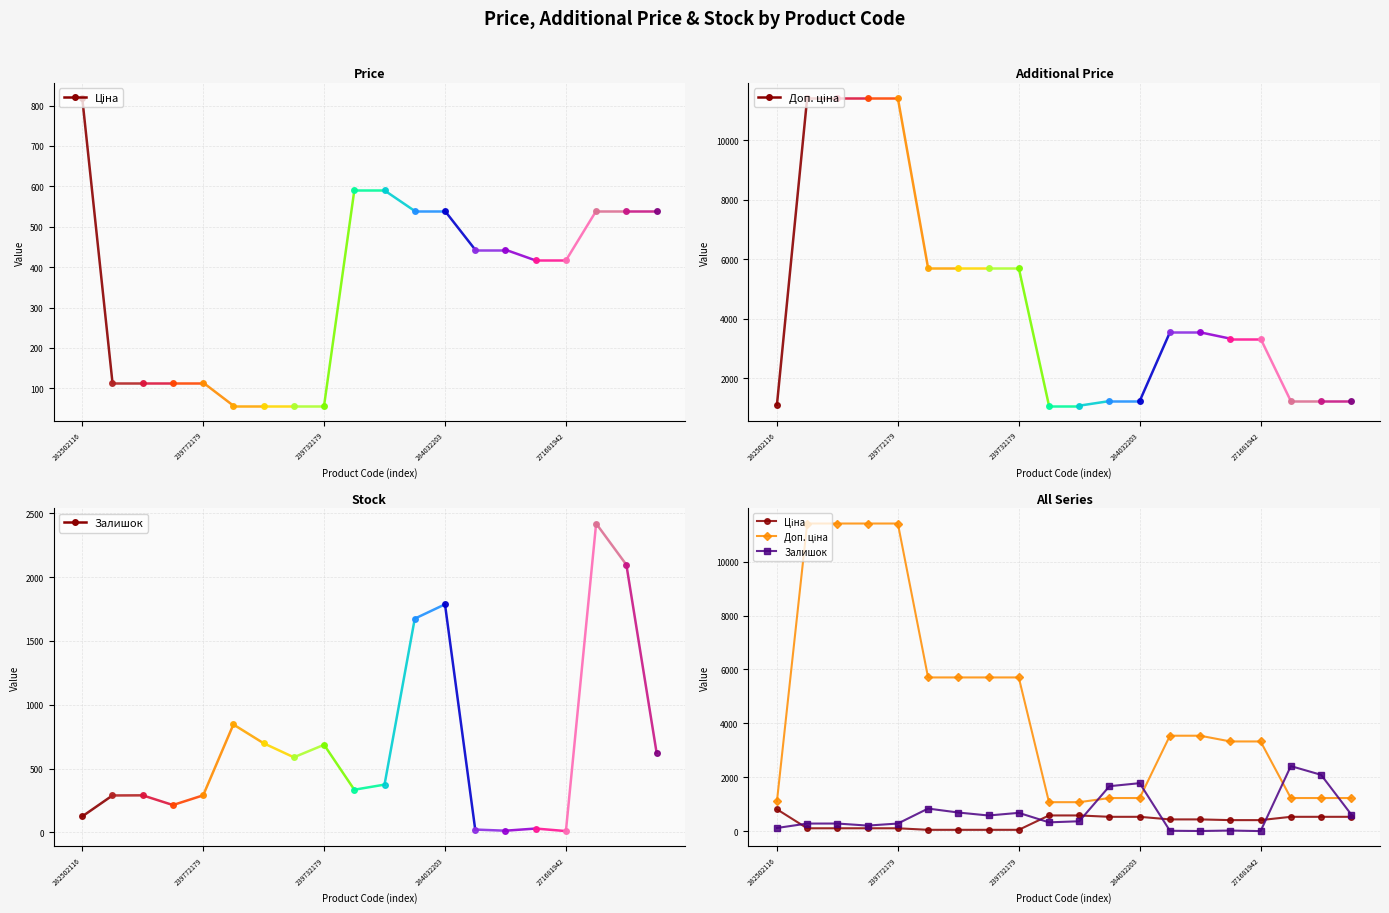

What is the value of the Залишок point at the 20th from the left?

624.0